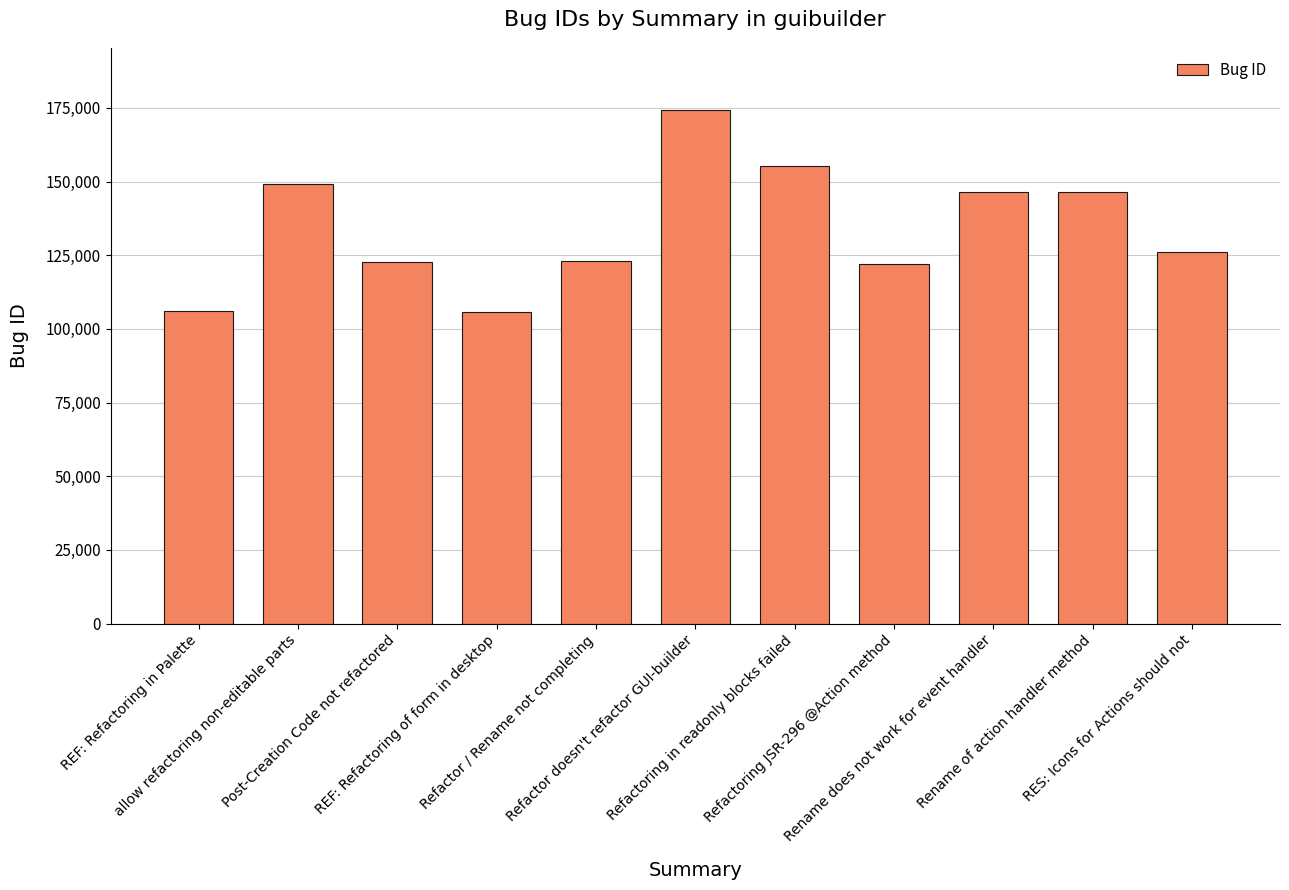

The value at Refactoring in readonly blocks failed is 155153. True or false?

True